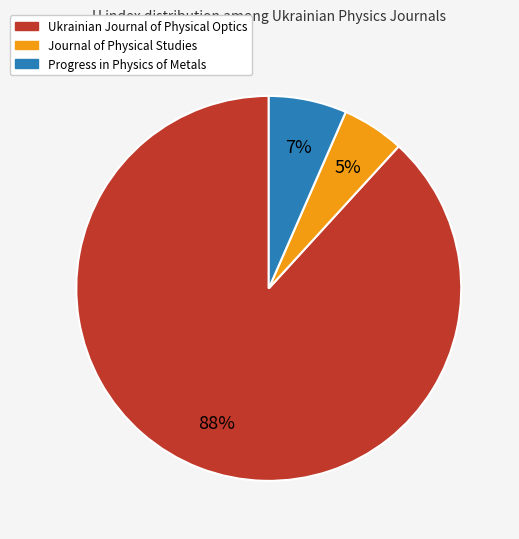

To the nearest percent, what is the difference between the largest and smallest slice percentages?

83%